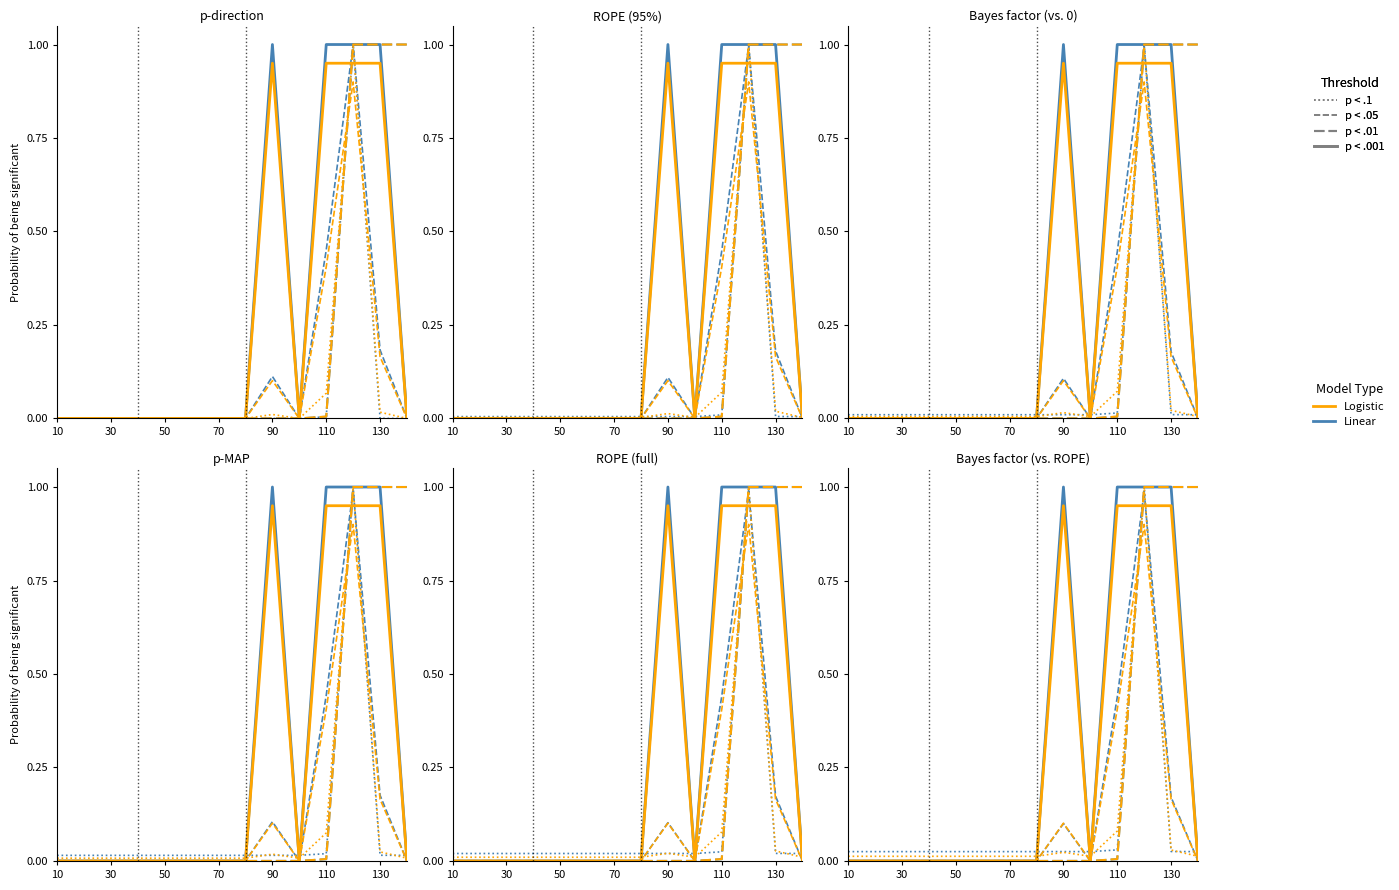

At 30, list the series in order from smallest to largest.

p < .05, p < .01, p < .001, p < .1